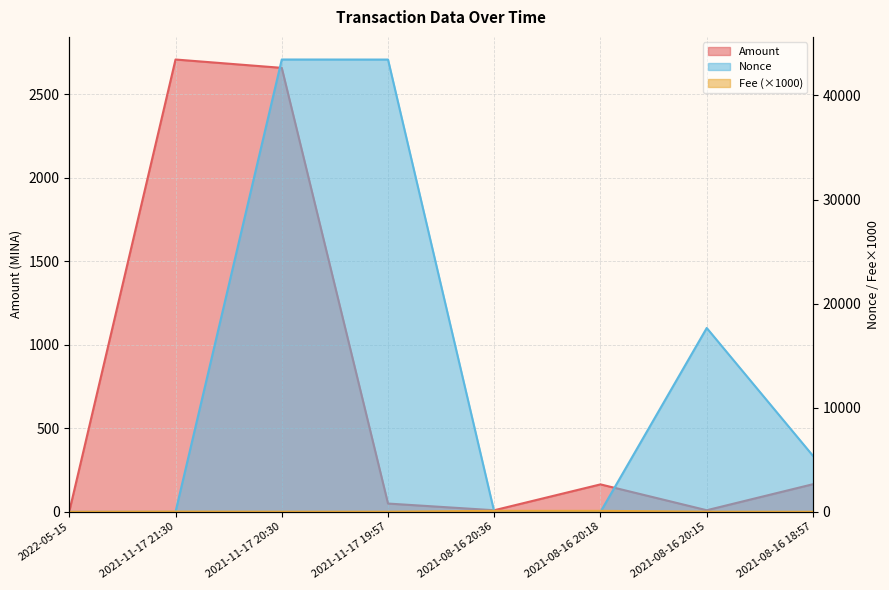

What is the average value of the Nonce series?

13742.2